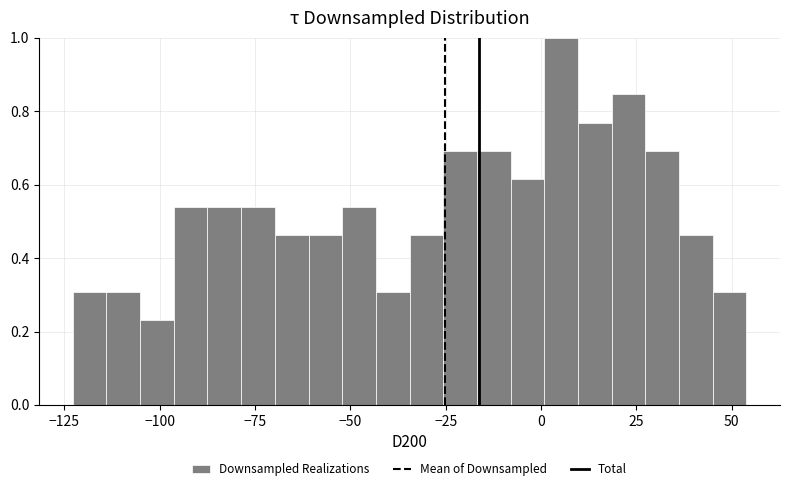

Around what value on the x-axis is the tallest bar? Give the approximate position of its centre, as read against the axis.

5